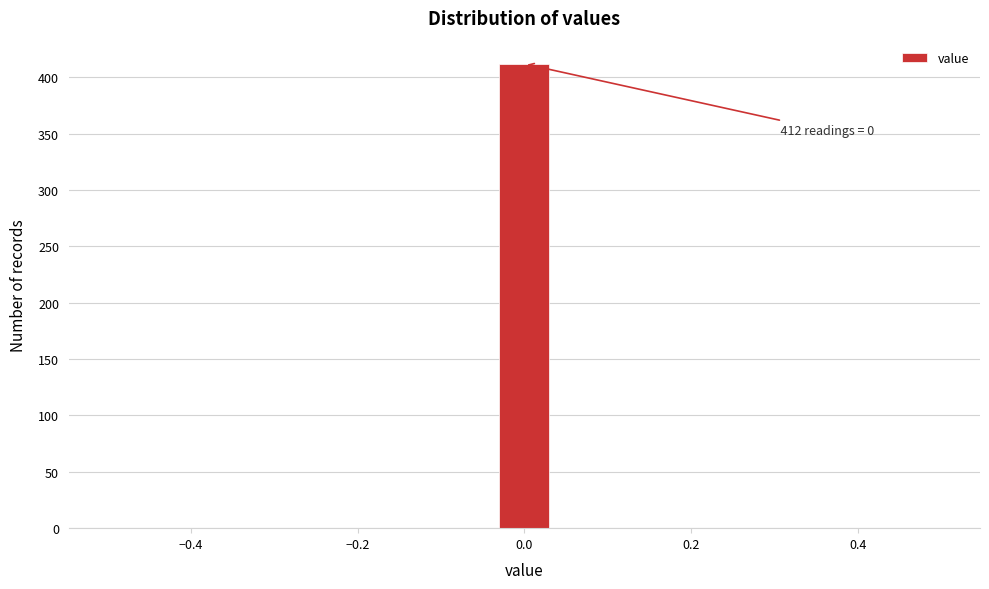

Around what value on the x-axis is the tallest bar? Give the approximate position of its centre, as read against the axis.

0.00